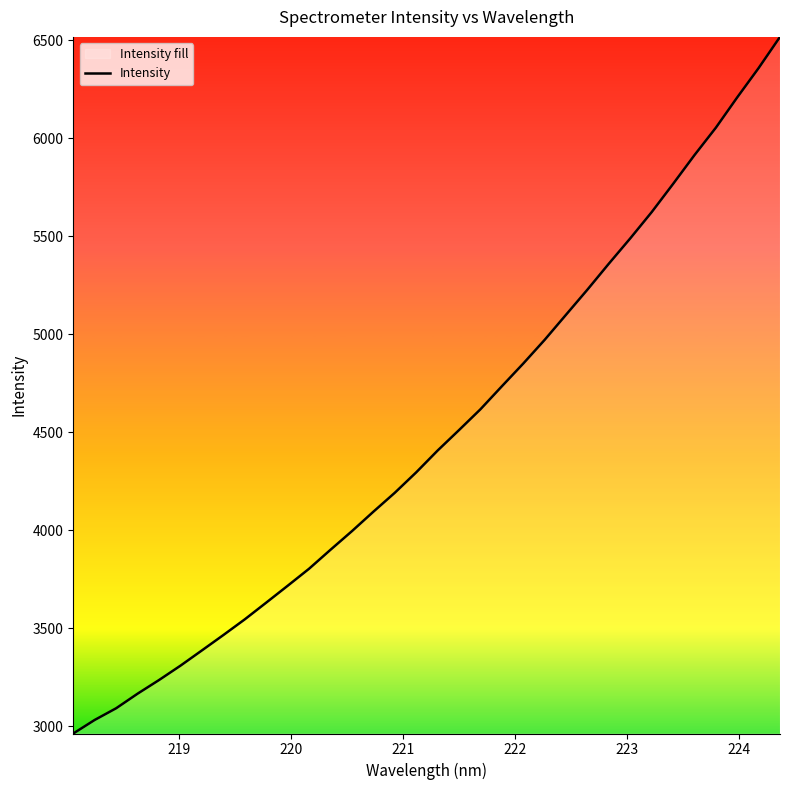

How many values are below 4406?

17